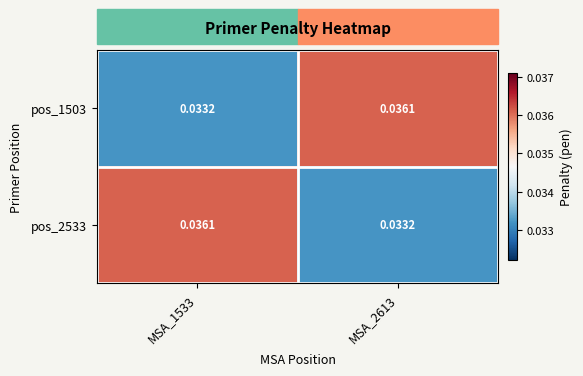

Is the value of pos_2533 at MSA_2613 greater than the value of pos_1503 at MSA_2613?

No